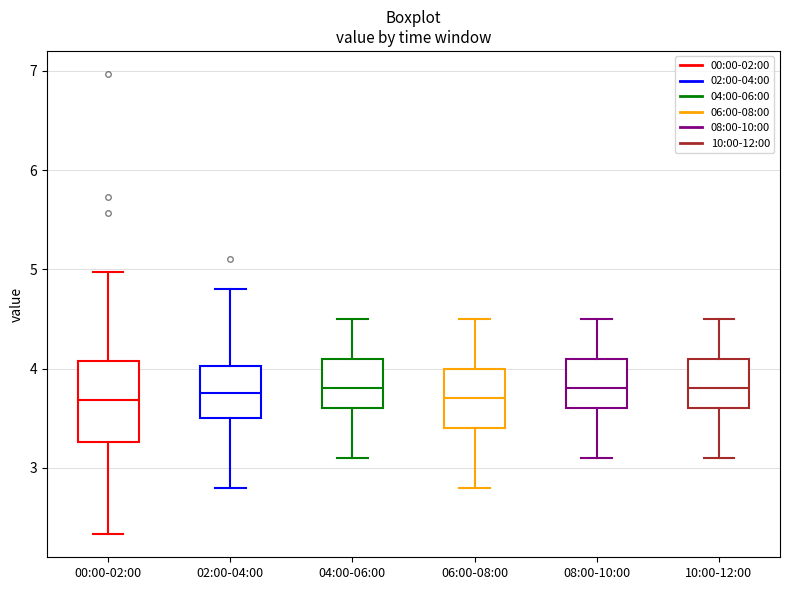

Which box is the tallest, from its lower edge to its upper edge?

00:00-02:00